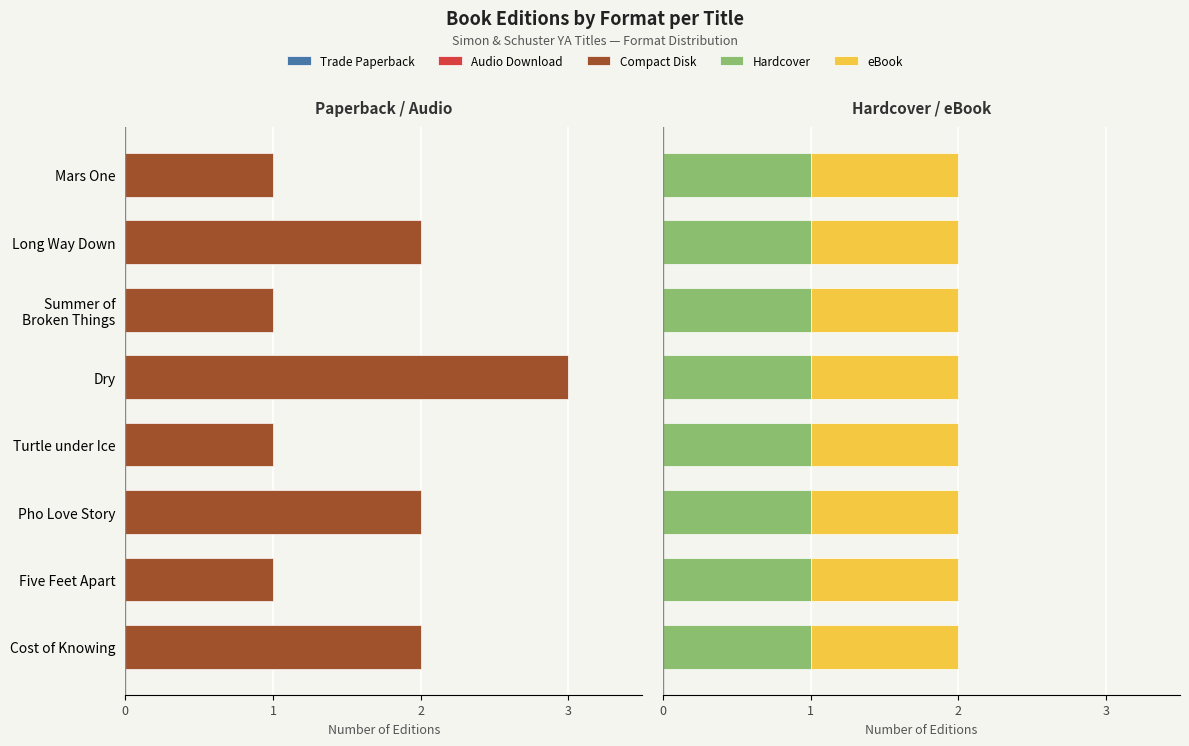

How many groups of bars are there?

8